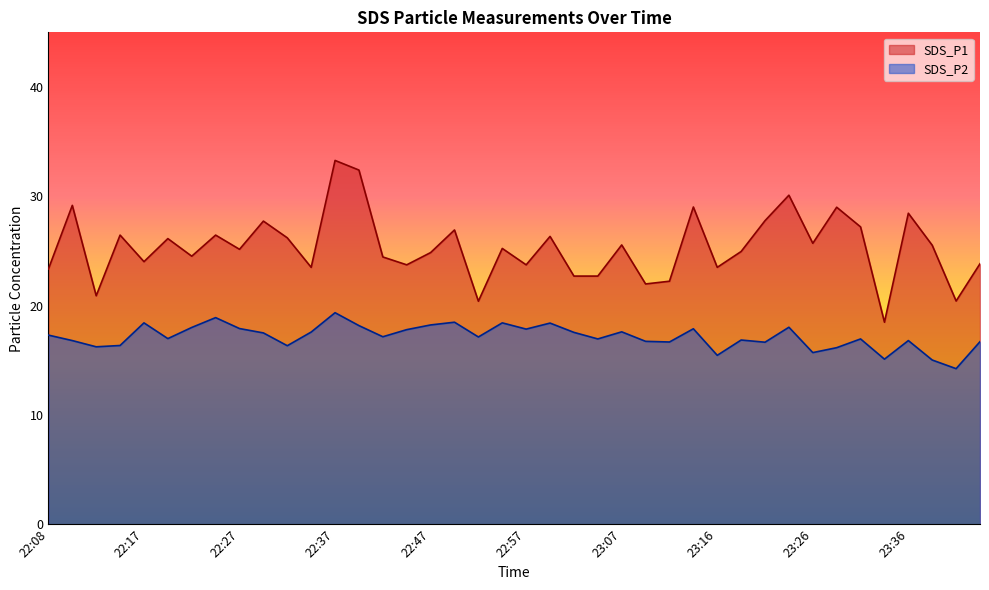

Reading right to left, what are all the values shown in this chart?

SDS_P1: 23.8	20.4	25.5	28.4	18.5	27.2	29.0	25.7	30.1	27.8	24.9	23.5	29.0	22.2	22.0	25.6	22.7	22.7	26.3	23.7	25.2	20.4	26.9	24.9	23.7	24.4	32.4	33.3	23.5	26.2	27.7	25.1	26.4	24.5	26.1	24.0	26.4	20.9	29.2	23.4
SDS_P2: 16.7	14.2	15.0	16.8	15.1	16.9	16.1	15.7	18.0	16.6	16.9	15.4	17.9	16.7	16.7	17.6	16.9	17.6	18.4	17.9	18.4	17.1	18.5	18.2	17.8	17.1	18.2	19.4	17.6	16.3	17.5	17.9	18.9	18.0	17.0	18.4	16.4	16.2	16.8	17.3